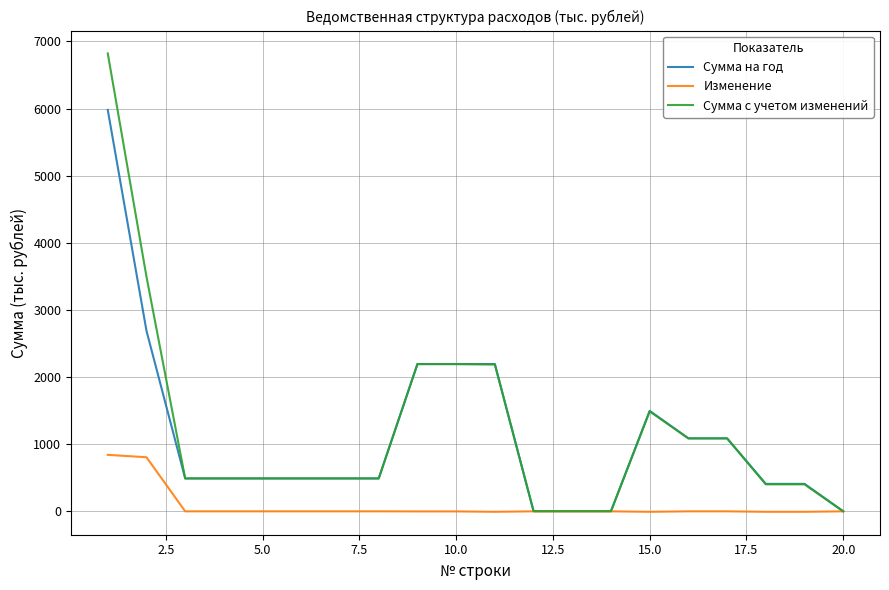

Which series has the widest spread of values?

Сумма с учетом изменений